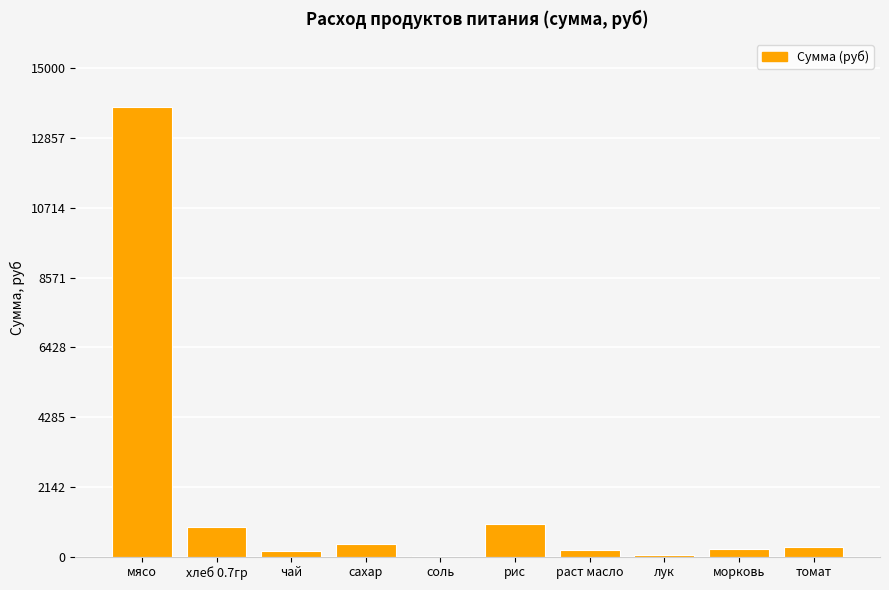

At which label does the data first exceed 294?

мясо